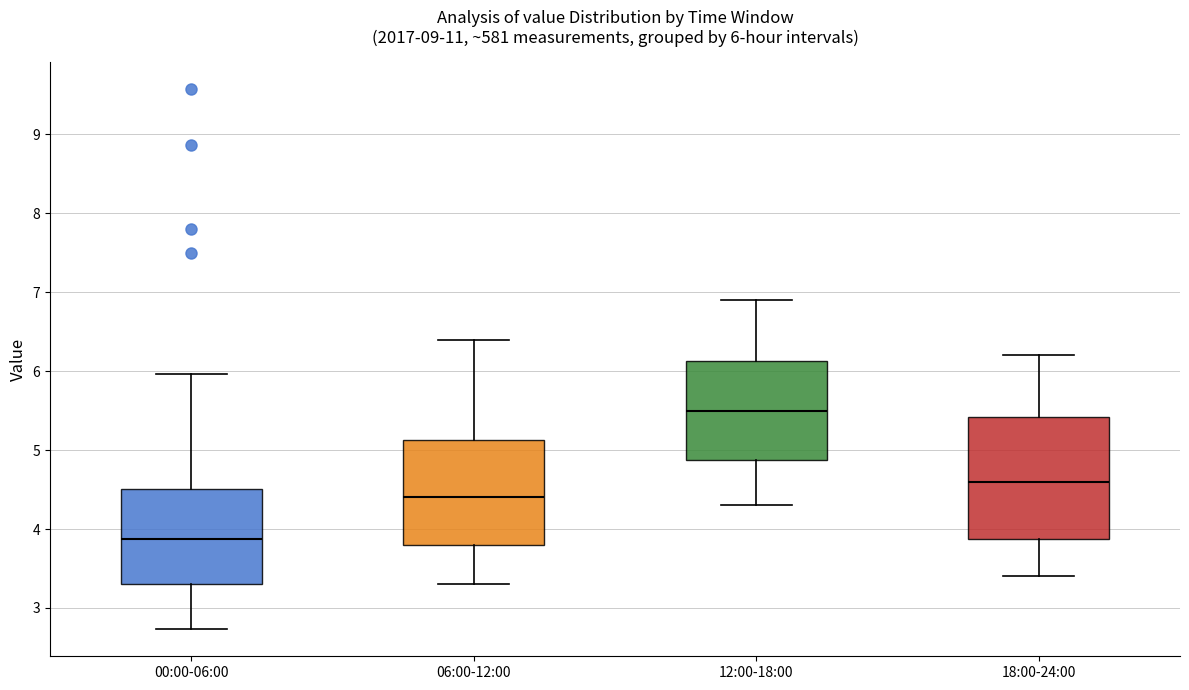

Which box's median line is the highest?

12:00-18:00